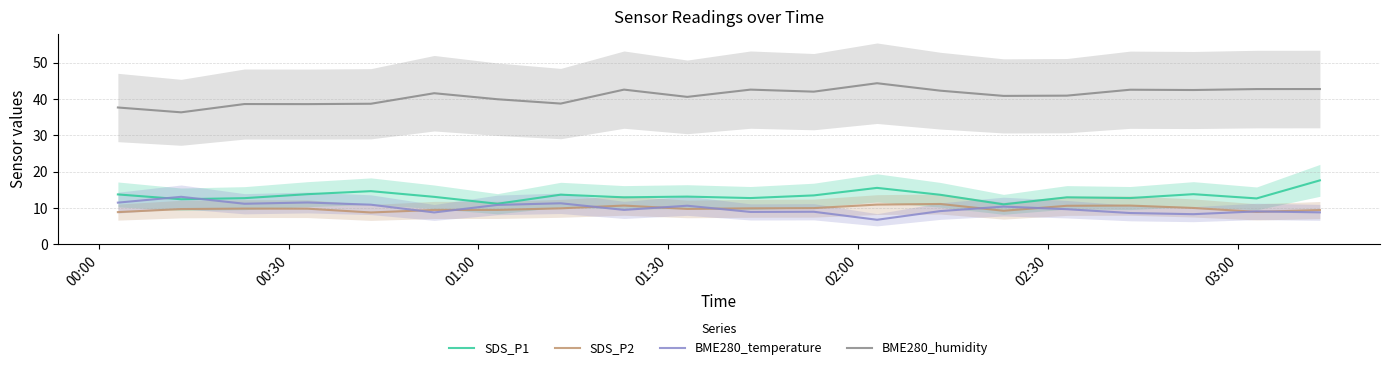

What is the maximum value for BME280_humidity?

44.3